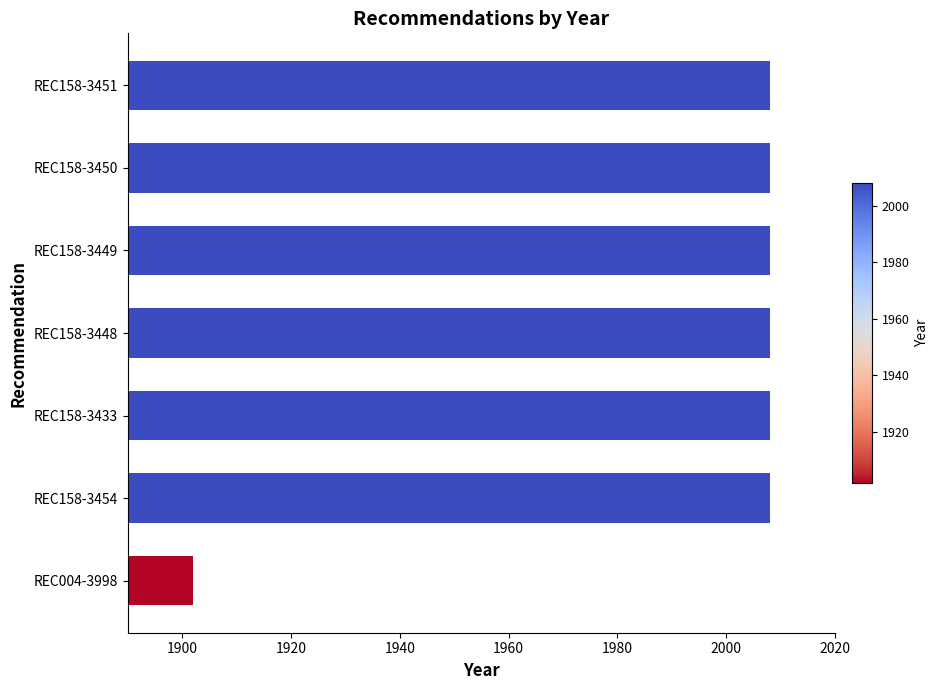

Which category has the lowest value across all series?

REC004-3998